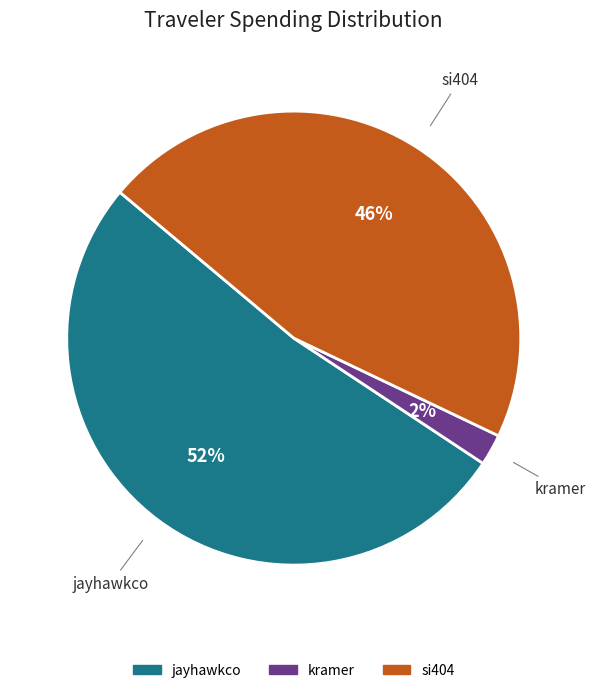

Which category has the biggest portion of the pie?

jayhawkco